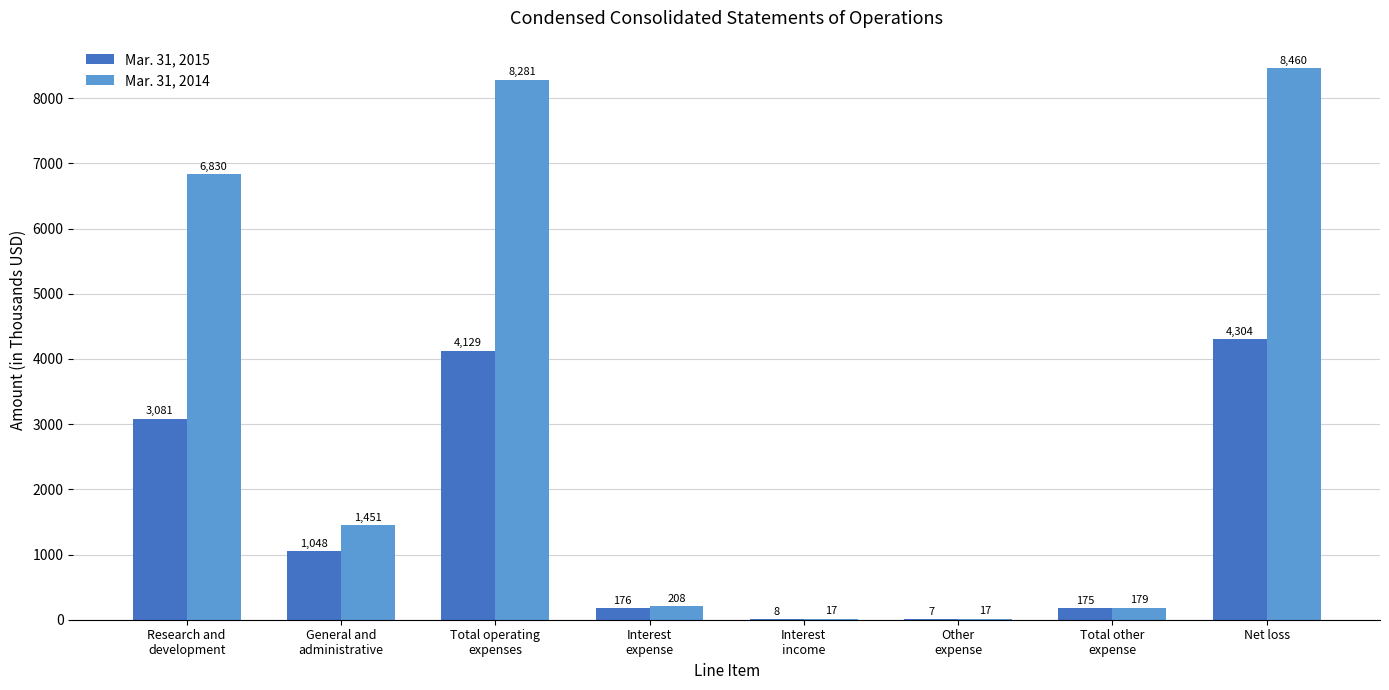

Is it true that Mar. 31, 2014 equals 6830 at Research and
development?

True